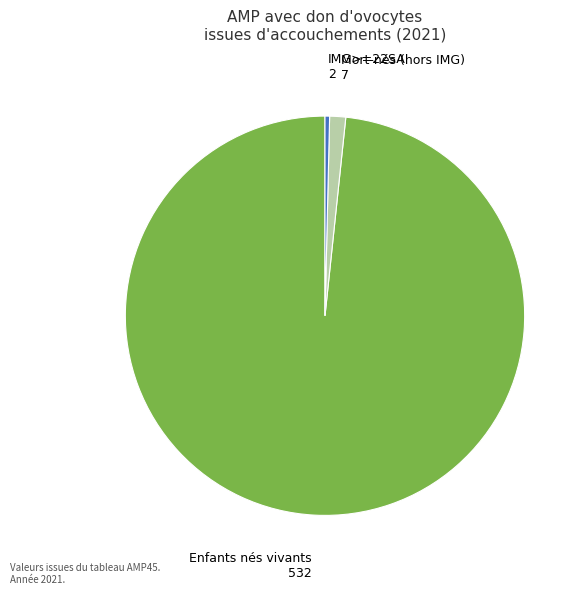

The Mort-nés (hors IMG) slice represents 11% of the pie. True or false?

False